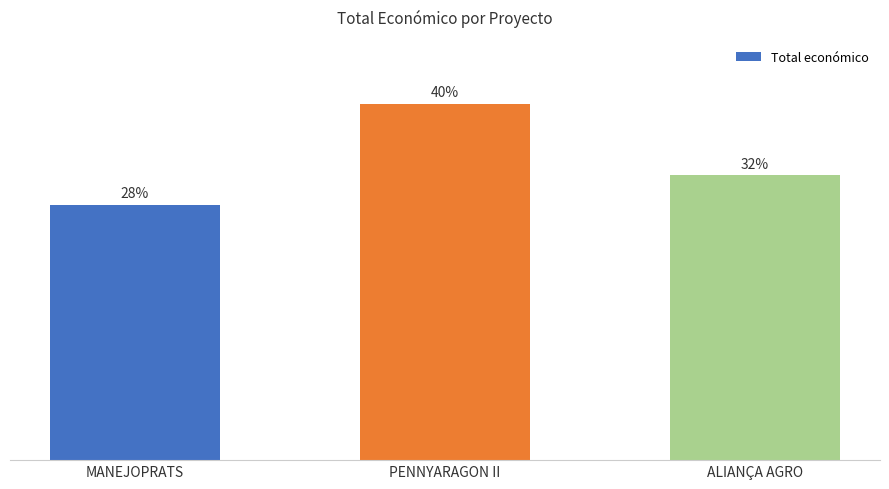

At which label is the value closest to 128777?

ALIANÇA AGRO